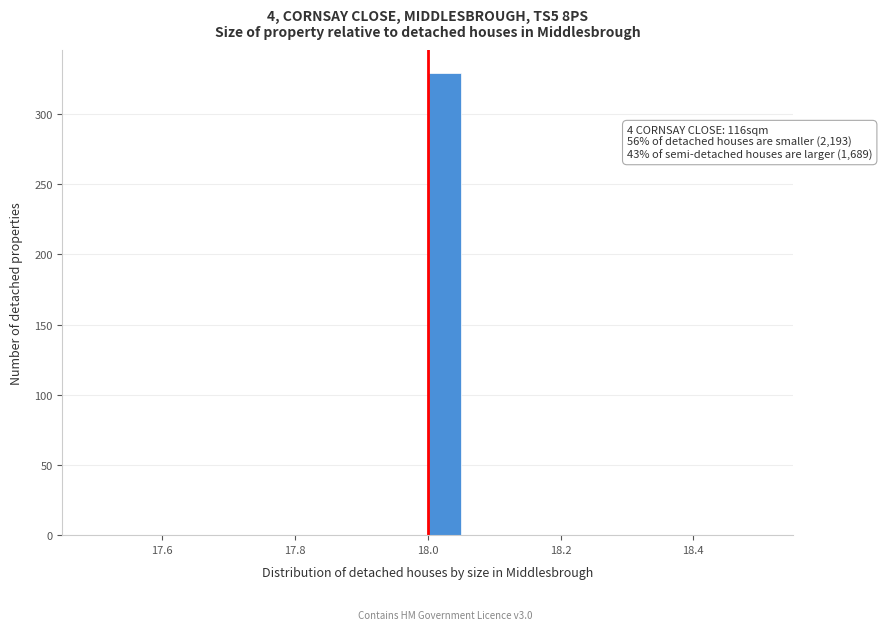

Read against the x-axis, roughly where is the centre of the tallest bar?

18.02